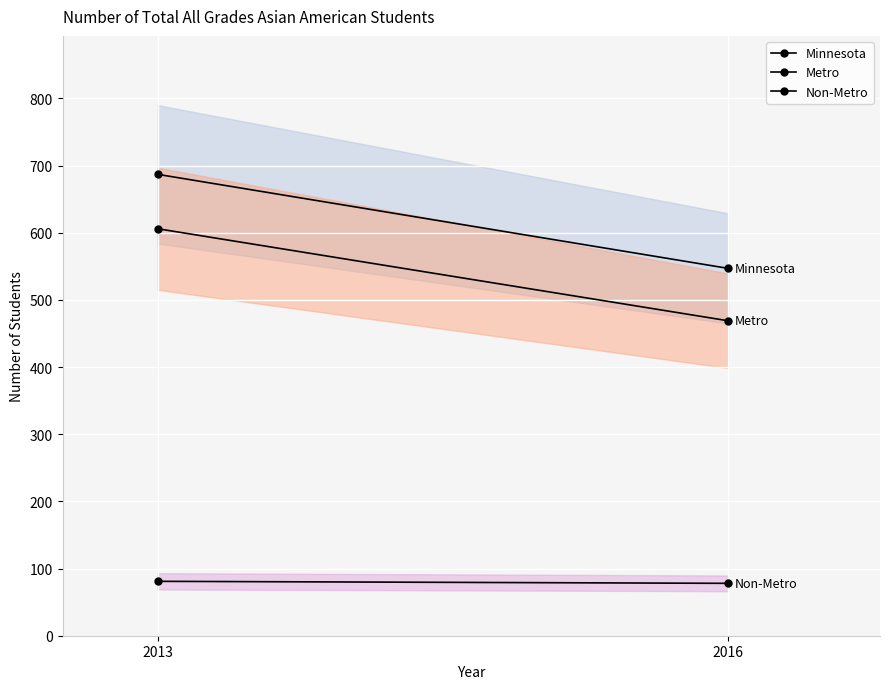

At which category is the sum across all series the highest?

2013